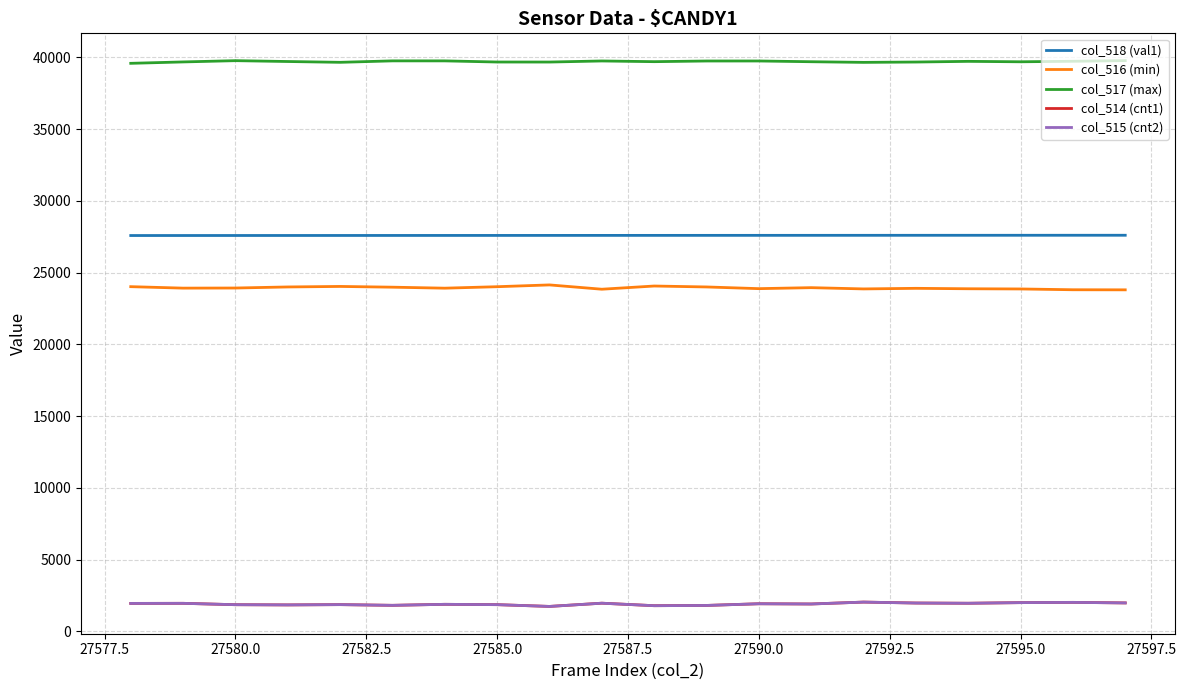

Which series has the largest total across all categories?

col_517 (max)